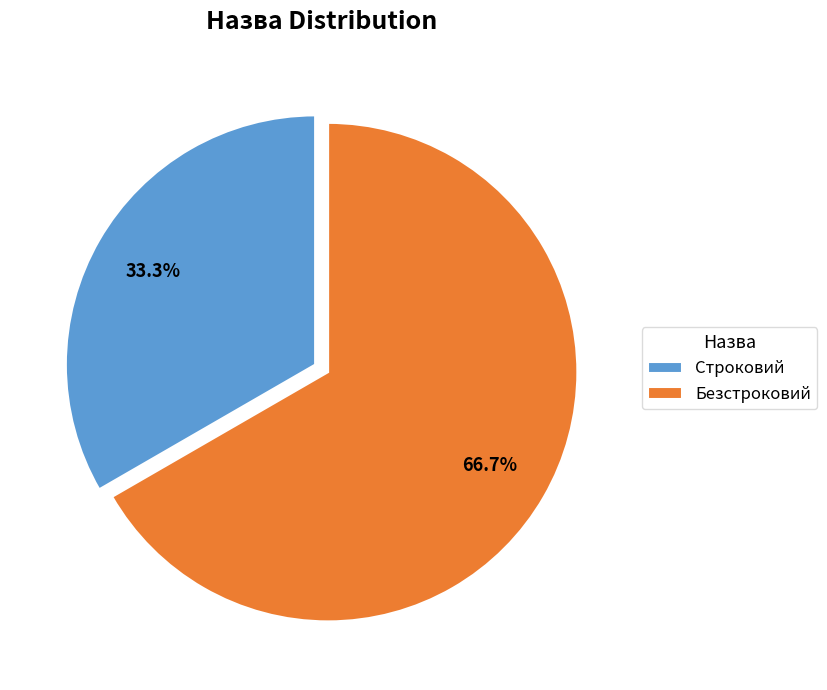

To the nearest percent, what portion does Строковий represent?

33%